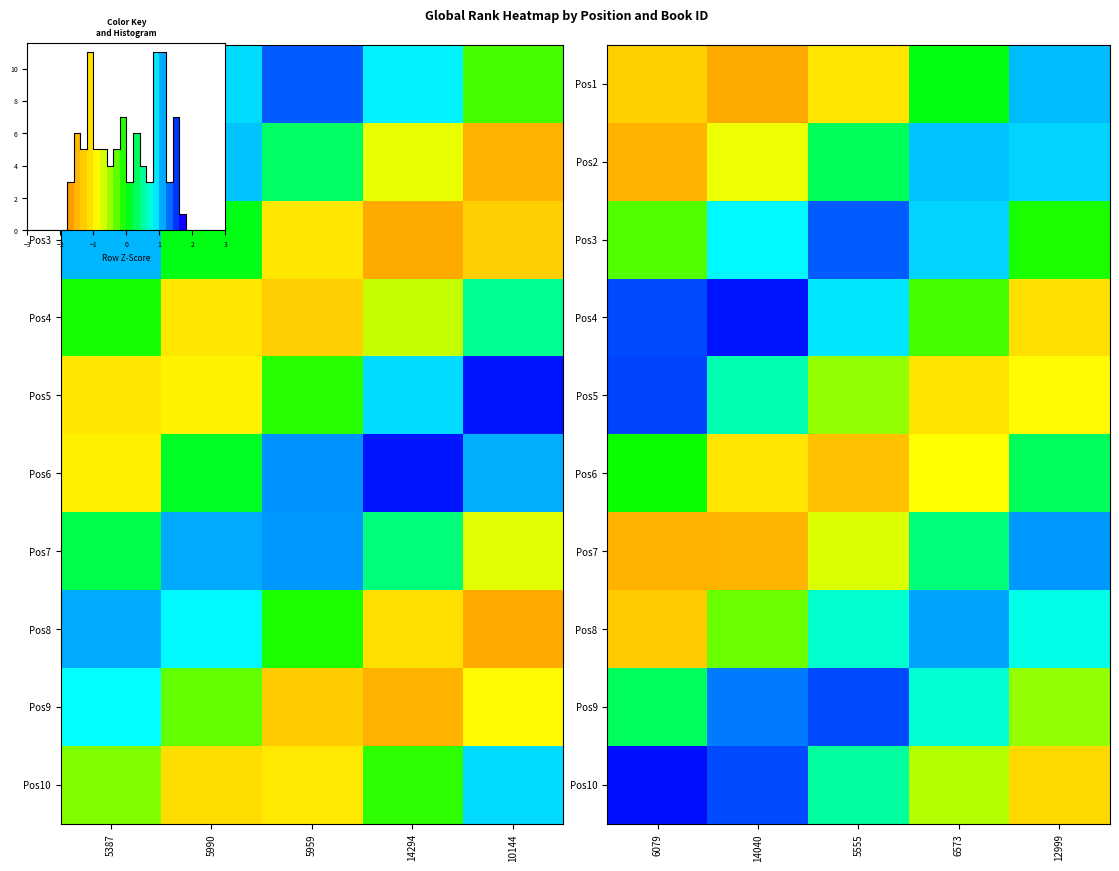

The Pos2 series shows -0.5 at 6079. True or false?

False